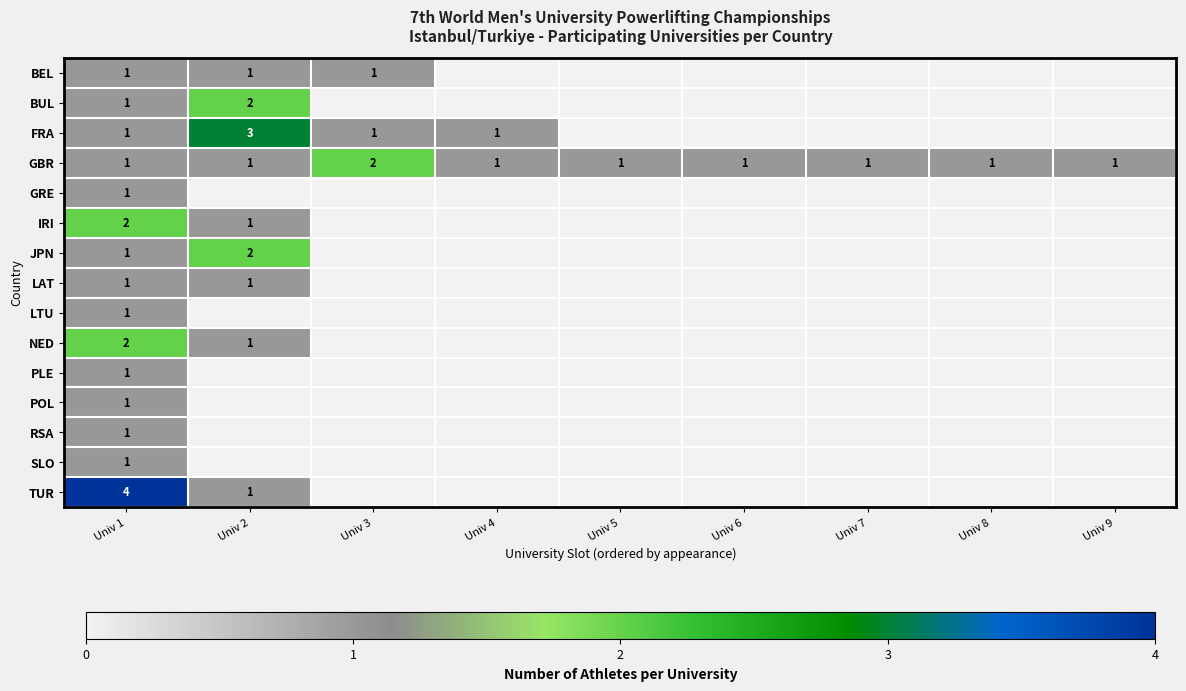

What is the spread (max minus min) of values at Univ 1?

3